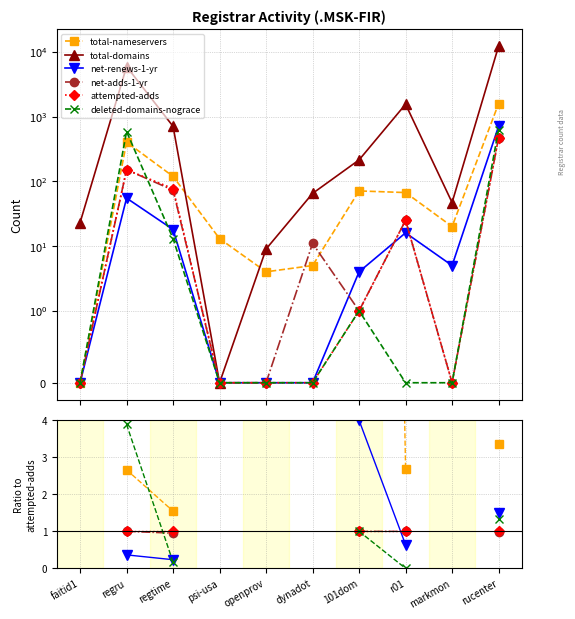

What are all the series names shown in the legend?

total-nameservers, total-domains, net-renews-1-yr, net-adds-1-yr, attempted-adds, deleted-domains-nograce